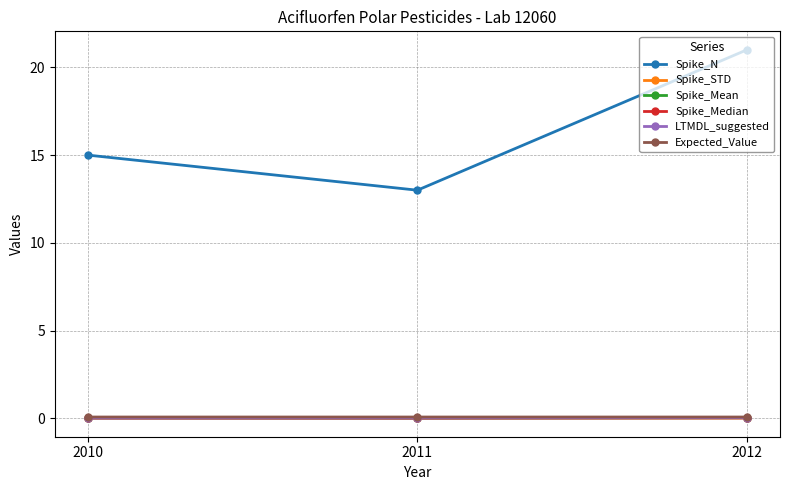

What is the maximum value shown in the chart?

21.0